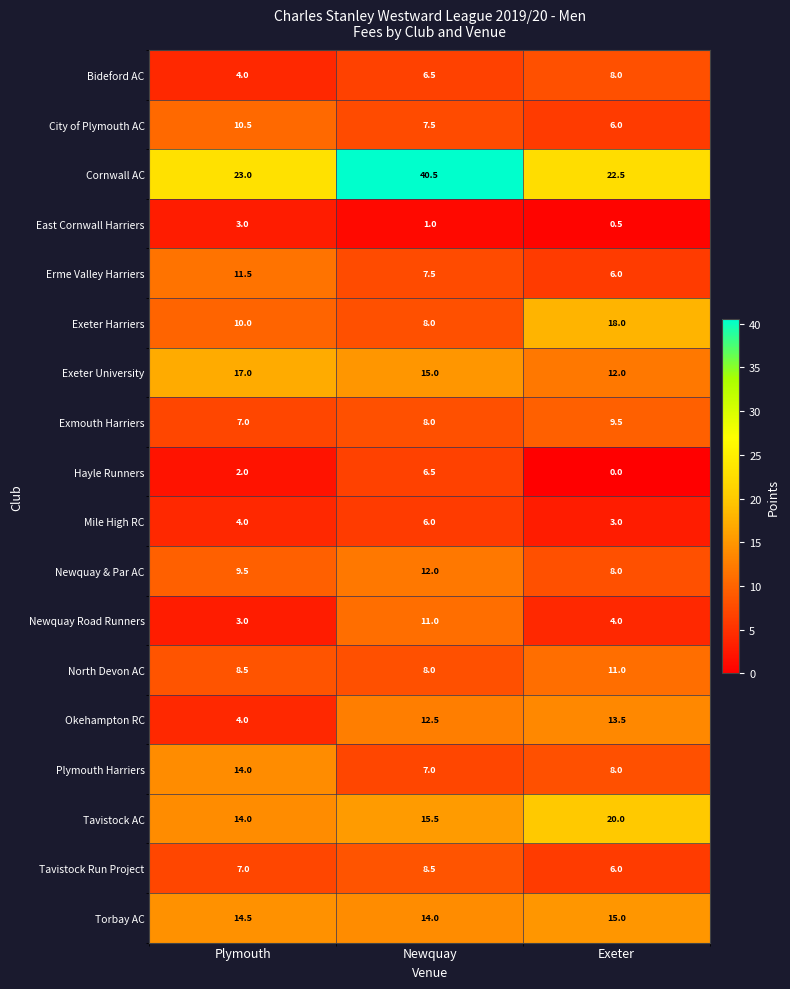

Which category has the lowest value in the North Devon AC series?

Newquay